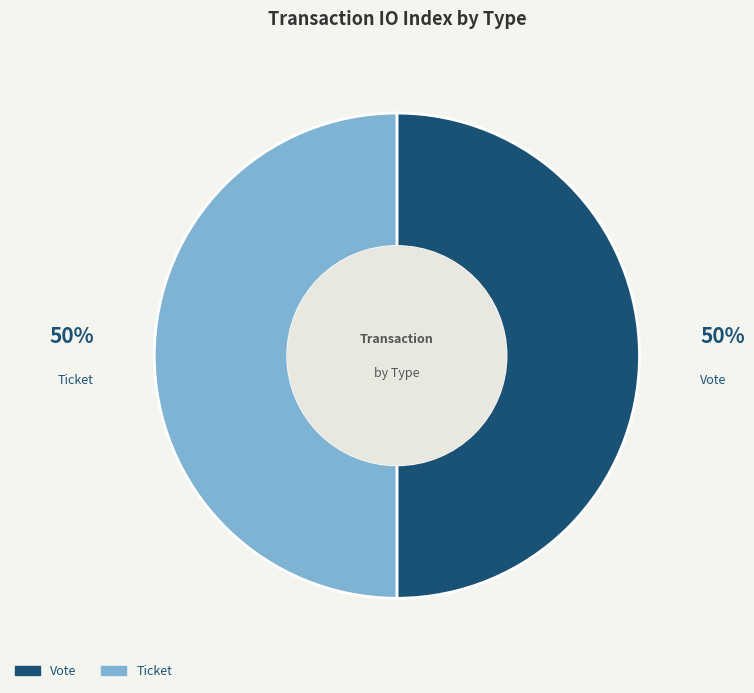

Count the number of slices in the pie.

2